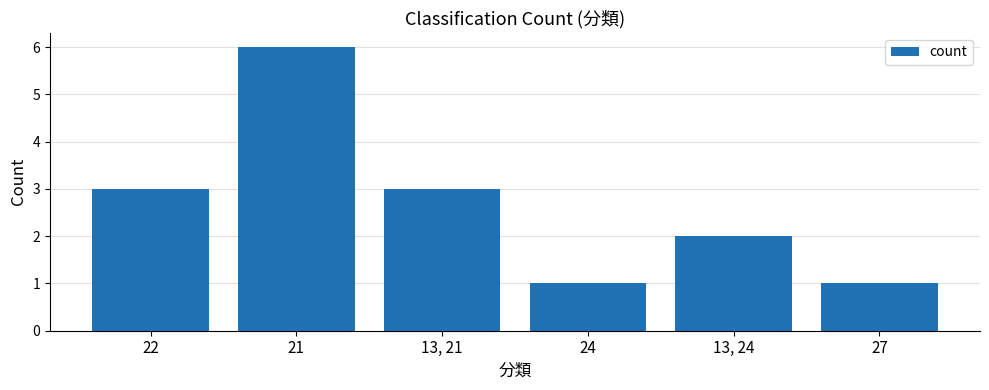

What is the greatest value displayed?

6